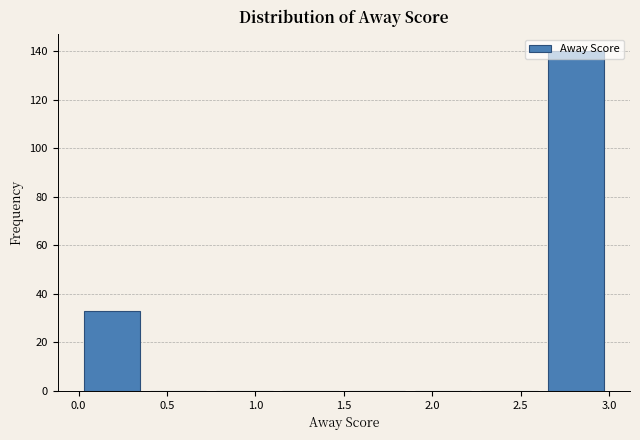

Reading left to right, transcribe this chart: for each bar, give the range it covers on the x-axis and its height. Neither the bar edges nor the heights are printed on the chart, so give them approximately, as read against the axes.

0.000 to 0.375: 34
0.375 to 0.750: 0
0.750 to 1.125: 0
1.125 to 1.500: 0
1.500 to 1.875: 0
1.875 to 2.250: 0
2.250 to 2.625: 0
2.625 to 3.000: 140